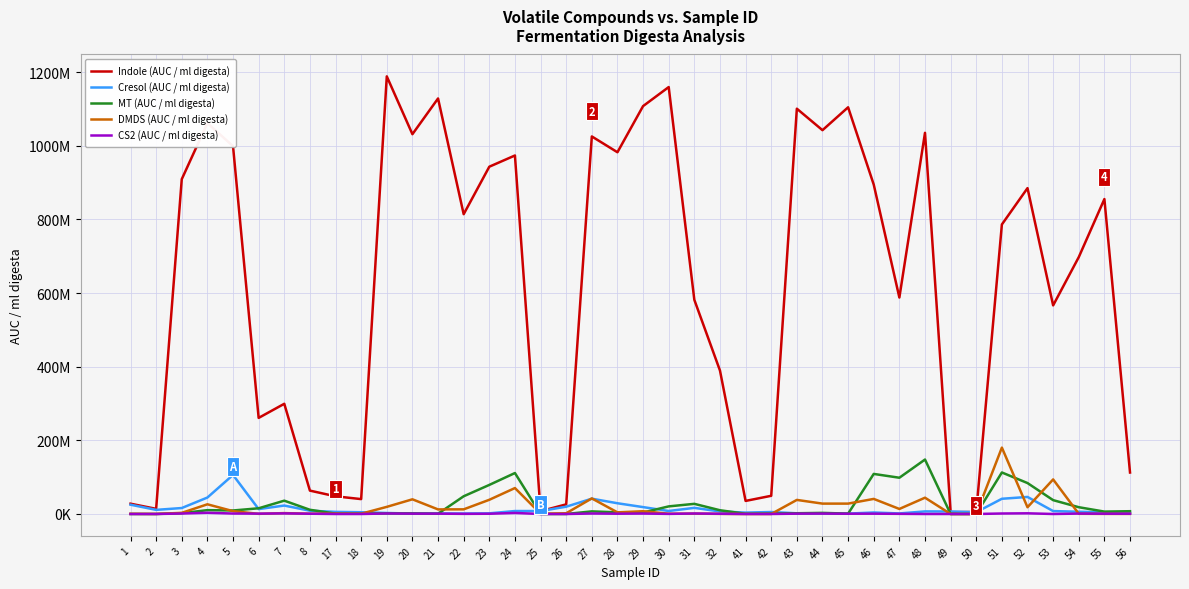

Which series has the largest total across all categories?

Indole (AUC / ml digesta)